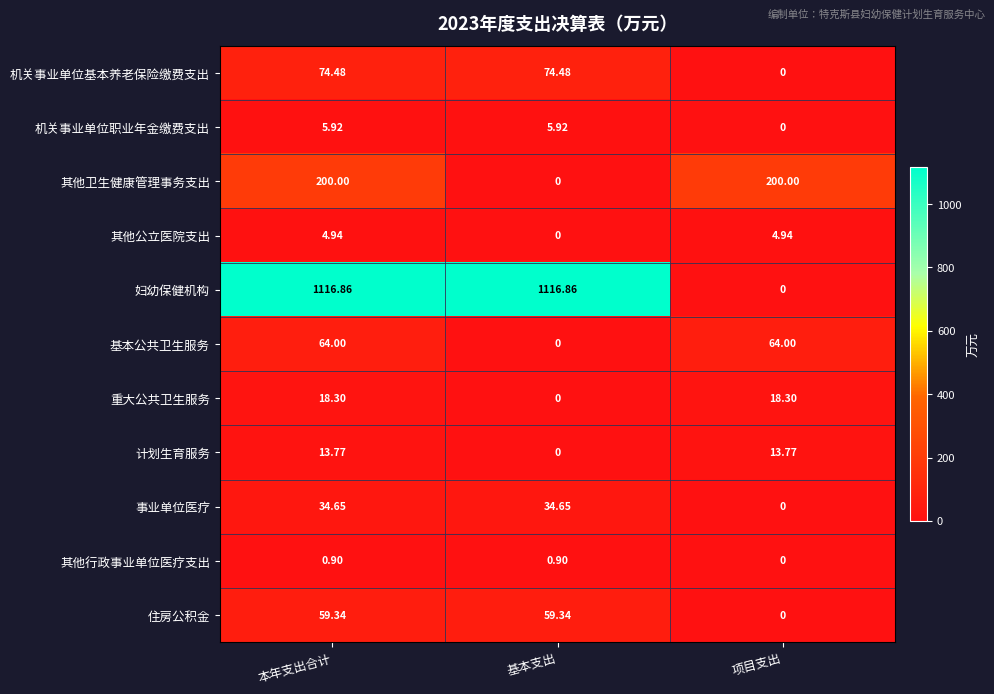

Is the value of 其他公立医院支出 at 基本支出 greater than the value of 事业单位医疗 at 本年支出合计?

No